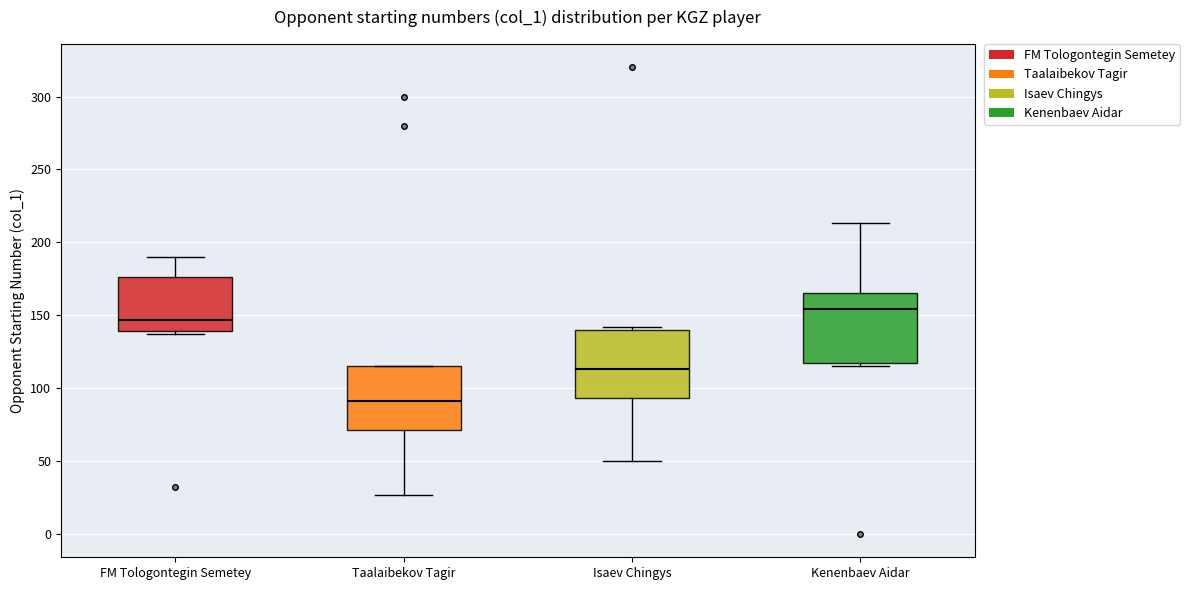

Where does the lower whisker of the box for Isaev Chingys end on the y-axis? The values are not printed on the chart, so give them approximately, as read against the axis.

50